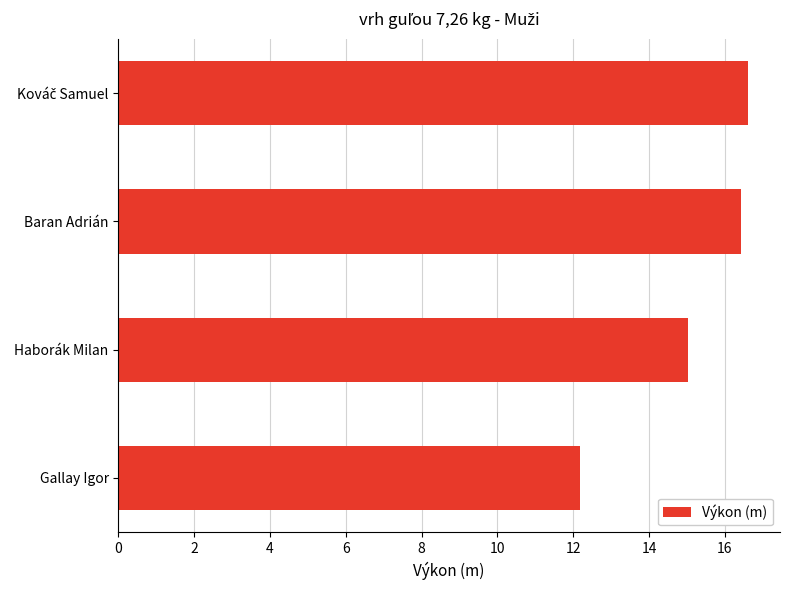

How many values exceed 16?

2